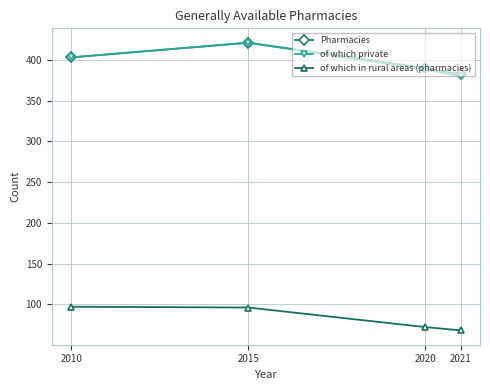

Is this an area chart (filled region under the line)?

No